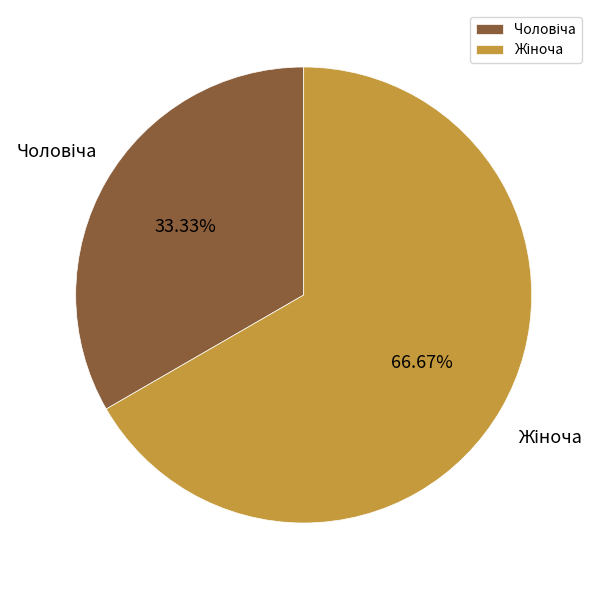

Is there any slice that represents more than half of the pie?

Yes